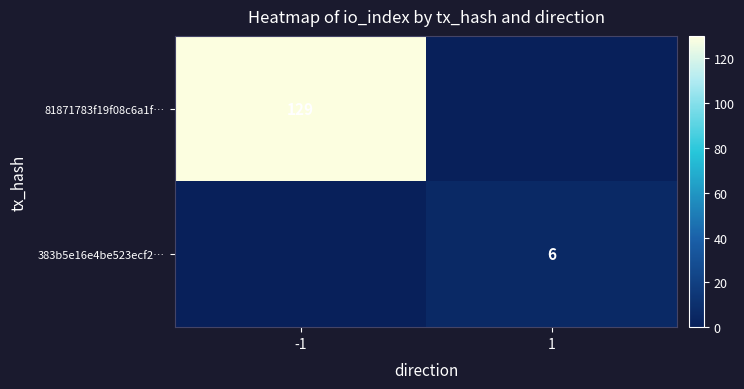

Between 1 and -1, which is larger?

-1